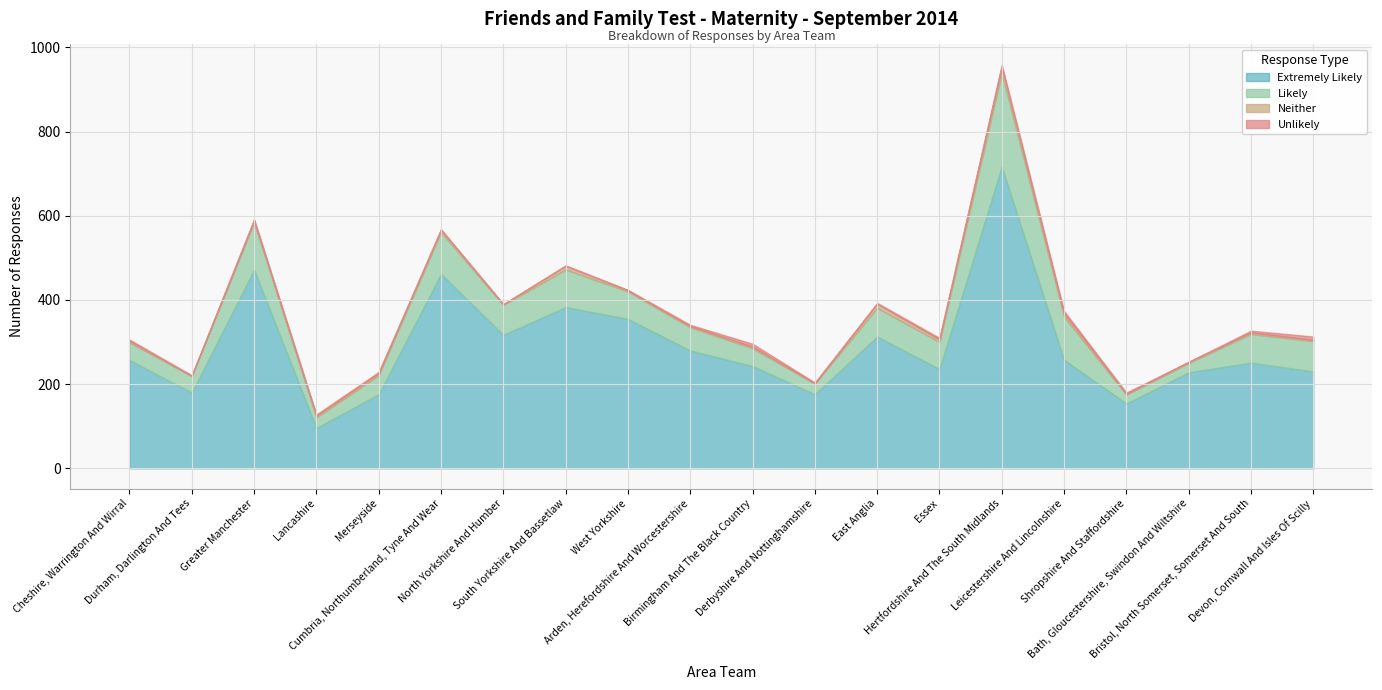

How many Unlikely values are between 1 and 4?

14